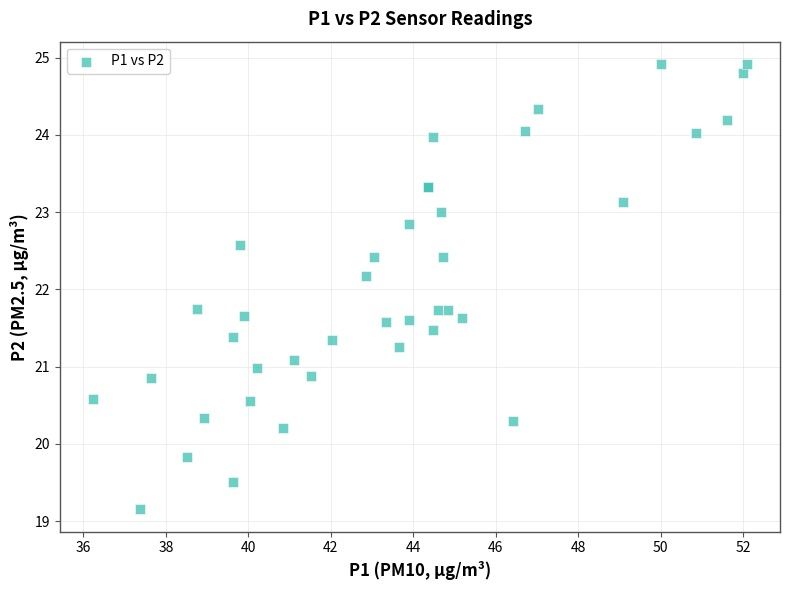

What Y value in the scatter plot is closest to 22?

22.2